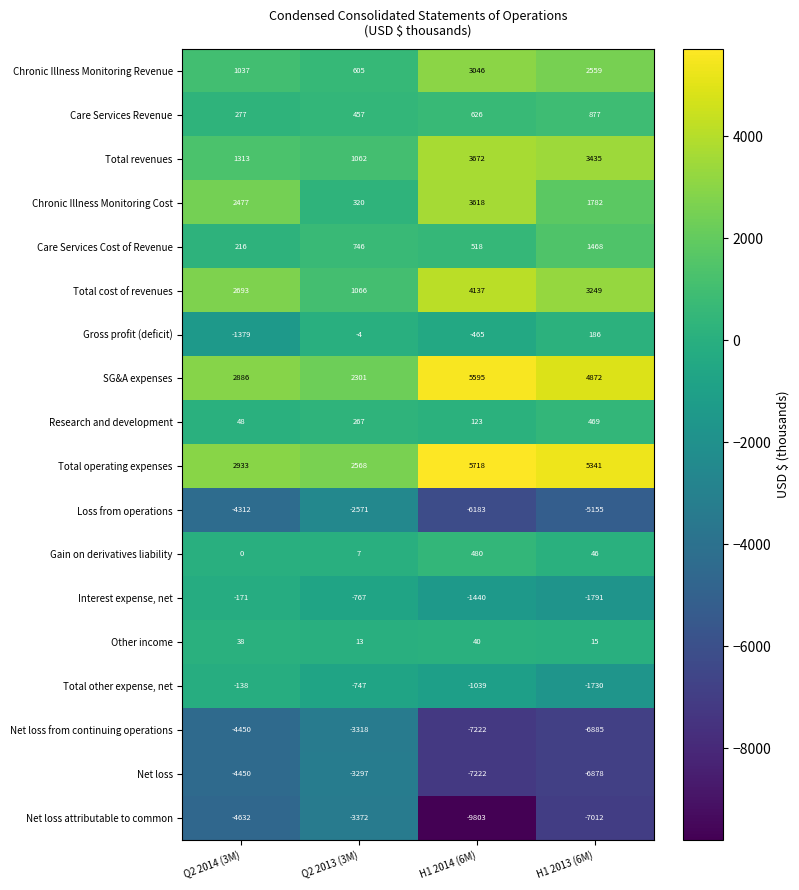

Which category has the lowest value in the Total other expense, net series?

H1 2013 (6M)